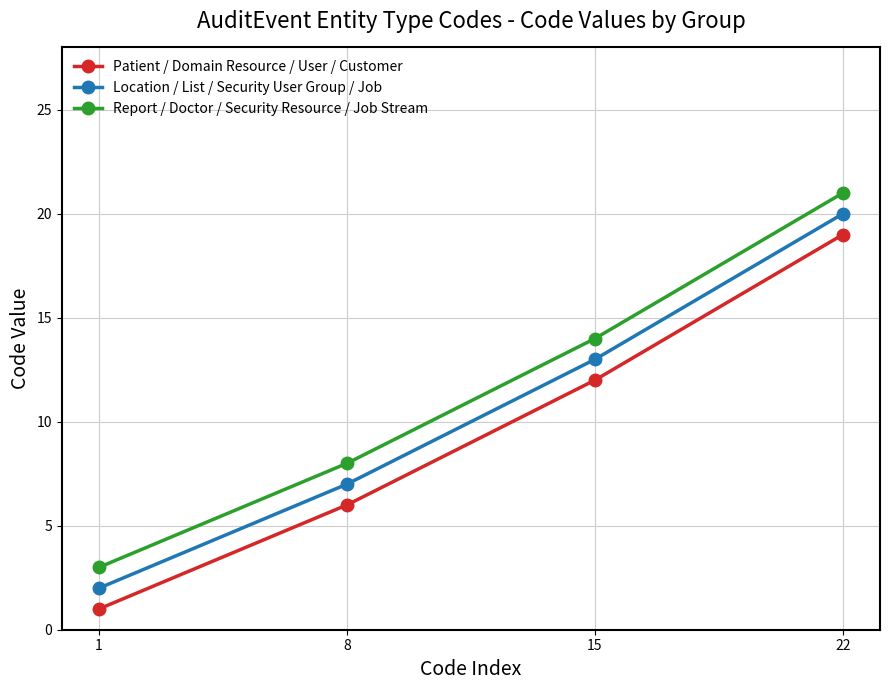

Rank the series by their maximum value, from lowest to highest.

Patient / Domain Resource / User / Customer, Location / List / Security User Group / Job, Report / Doctor / Security Resource / Job Stream